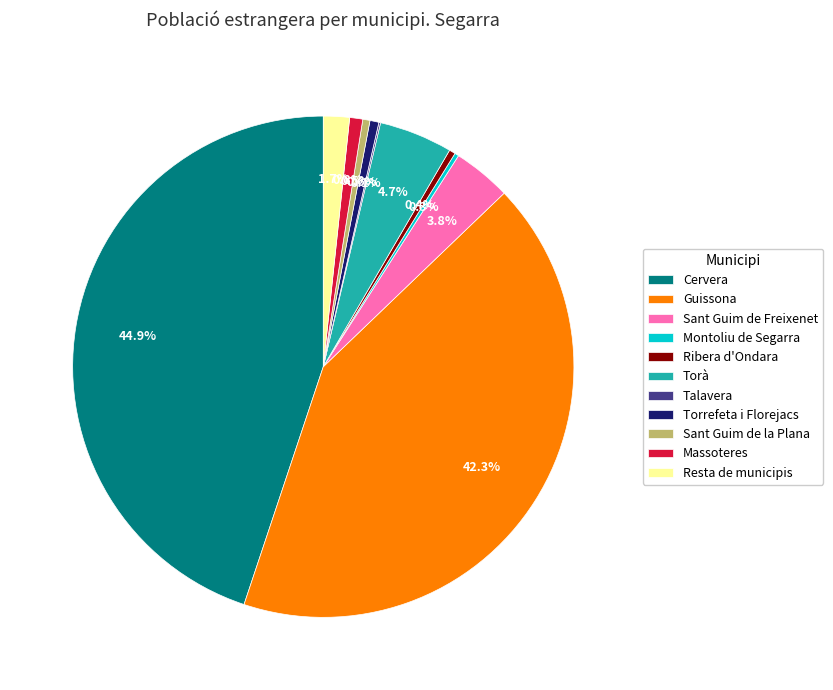

What percentage do Sant Guim de Freixenet and Torà together represent?

8.5%